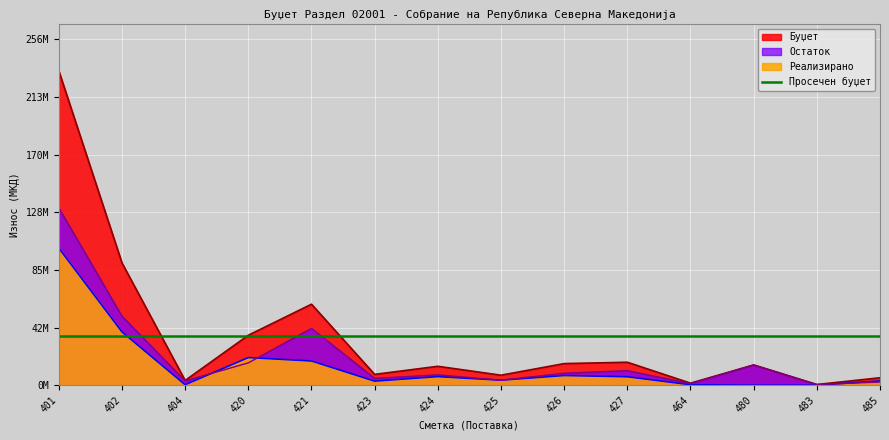

The Остаток series shows 131308212 at 401. True or false?

True